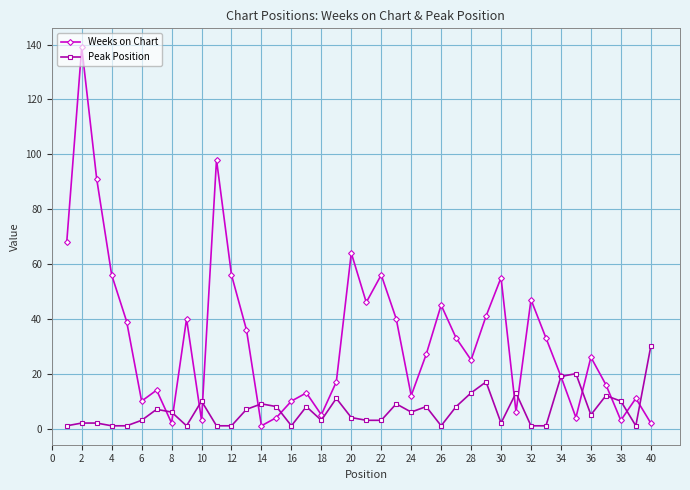

In Weeks on Chart, how many points are higher than both neighbors (excluding endpoints)?

12